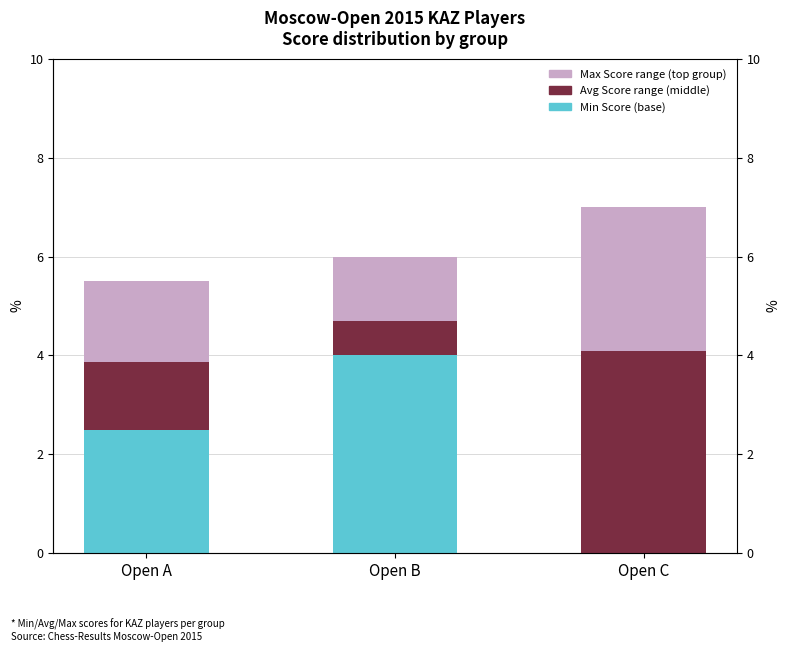

What is the value of the Avg - Min Score bar at the 1st from the left?

1.4